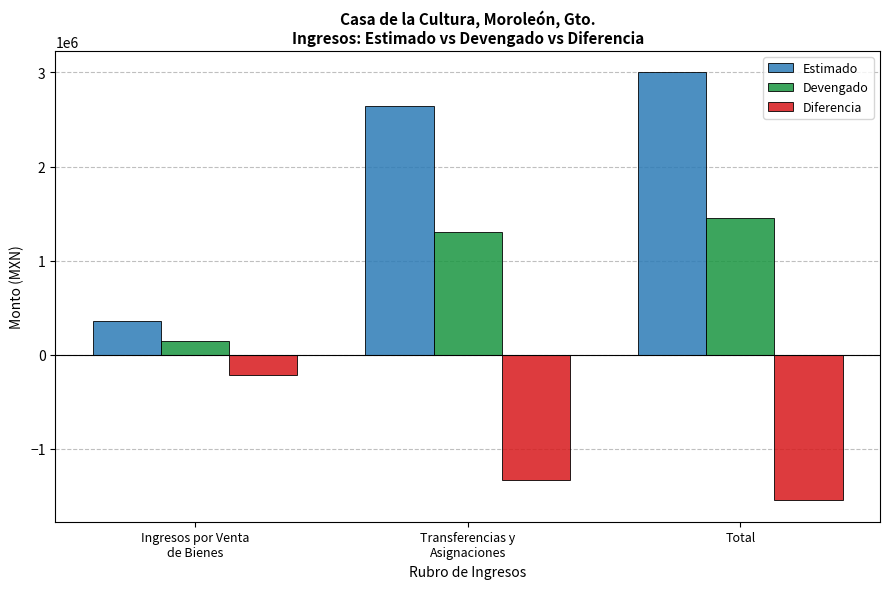

Which series has the widest spread of values?

Estimado